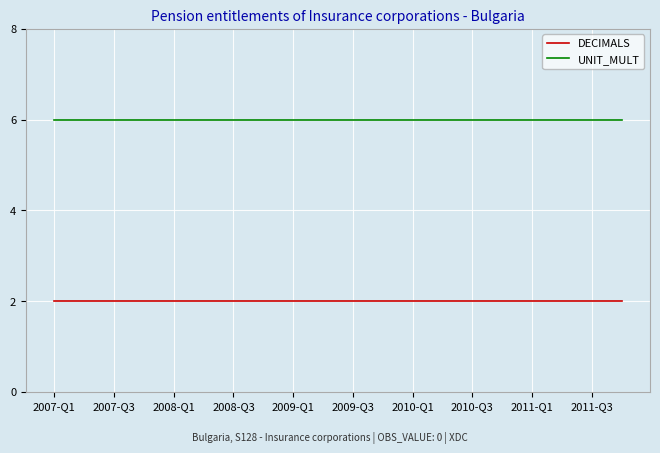

What is the lowest value of the UNIT_MULT series?

6